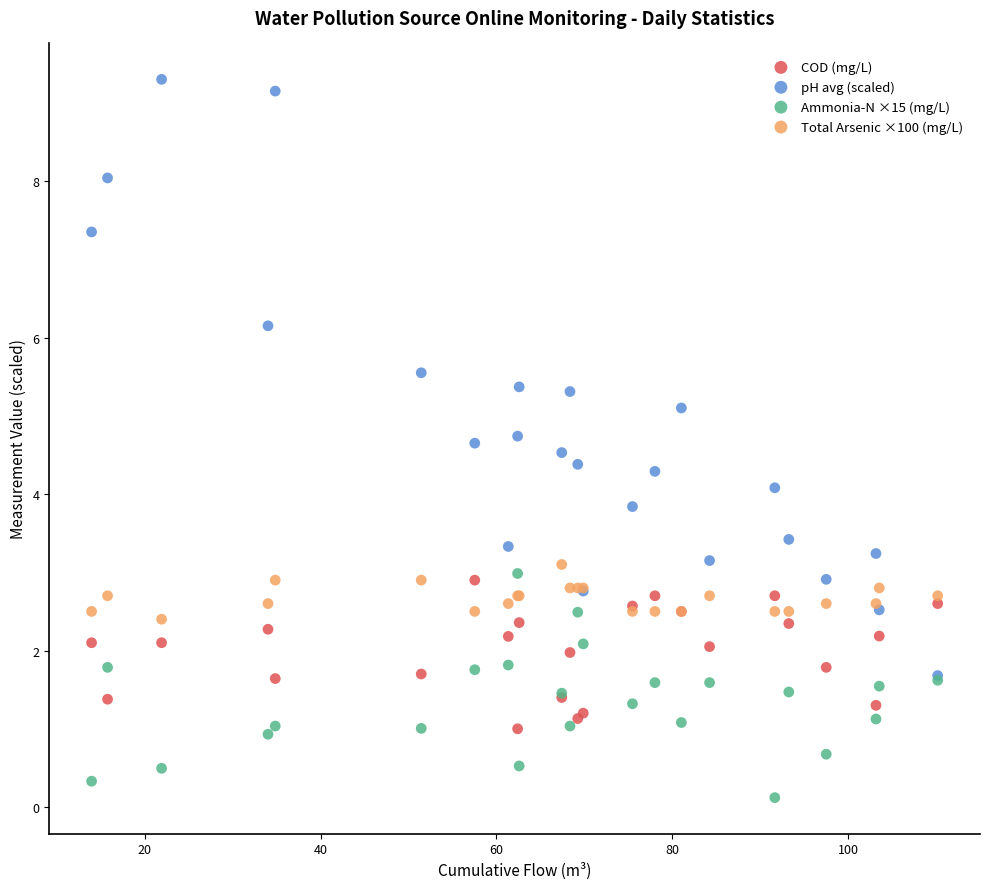

Which series has the largest Y range (max minus min)?

pH avg (scaled)